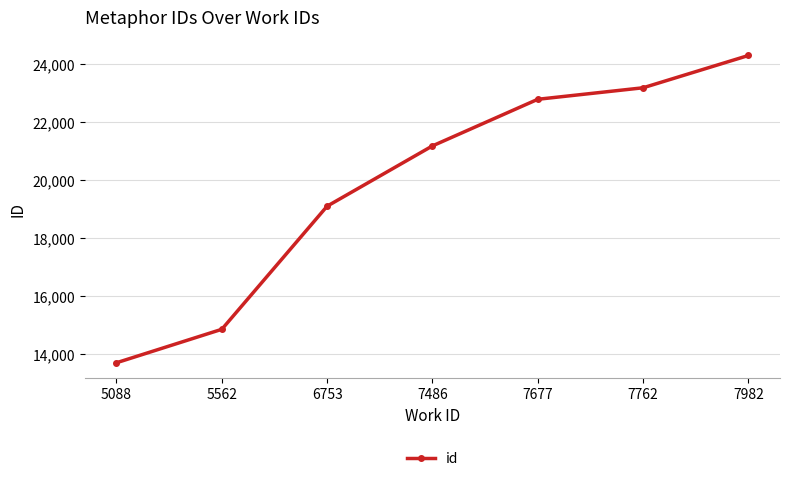

What is the change in value from 7486 to 7677?

+1604